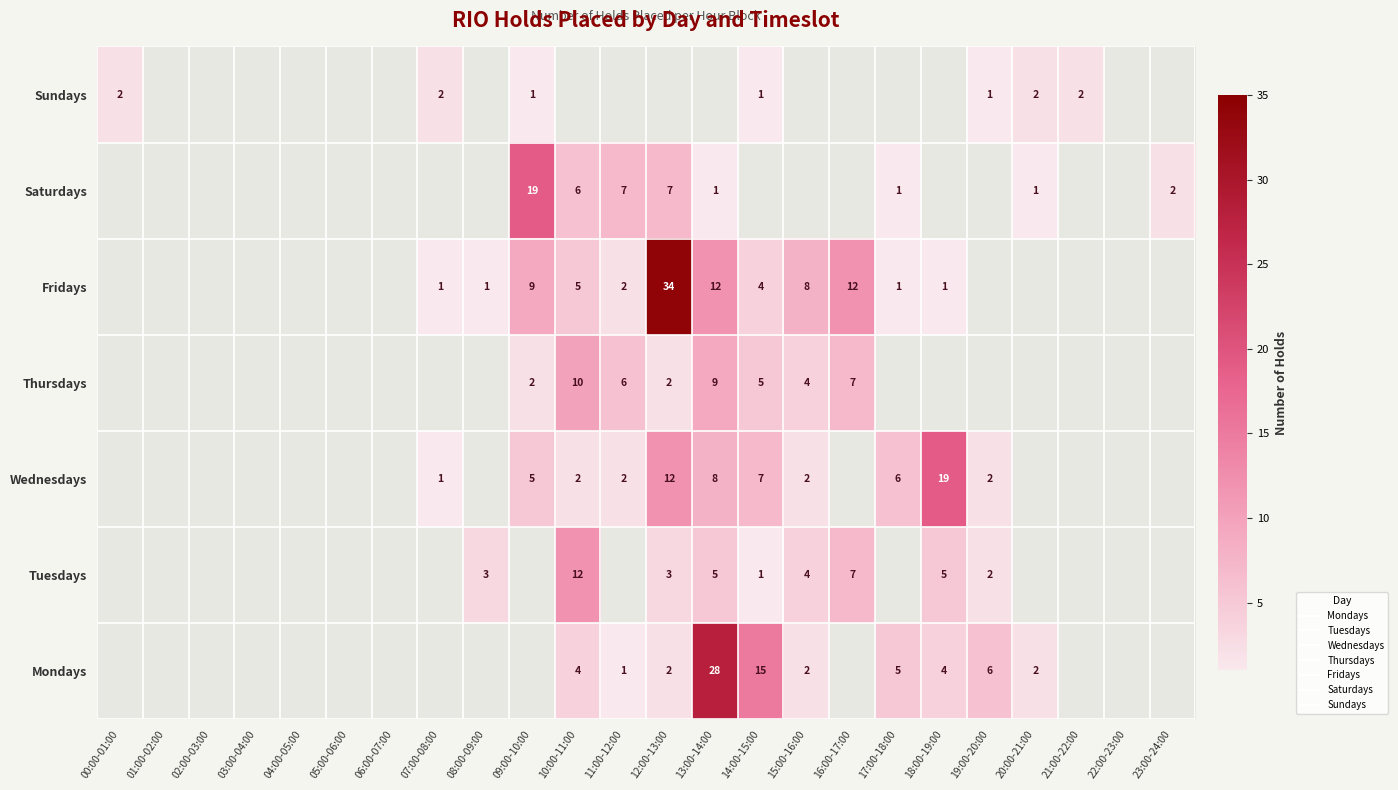

Is the value of Mondays at 01:00-02:00 greater than the value of Fridays at 22:00-23:00?

No